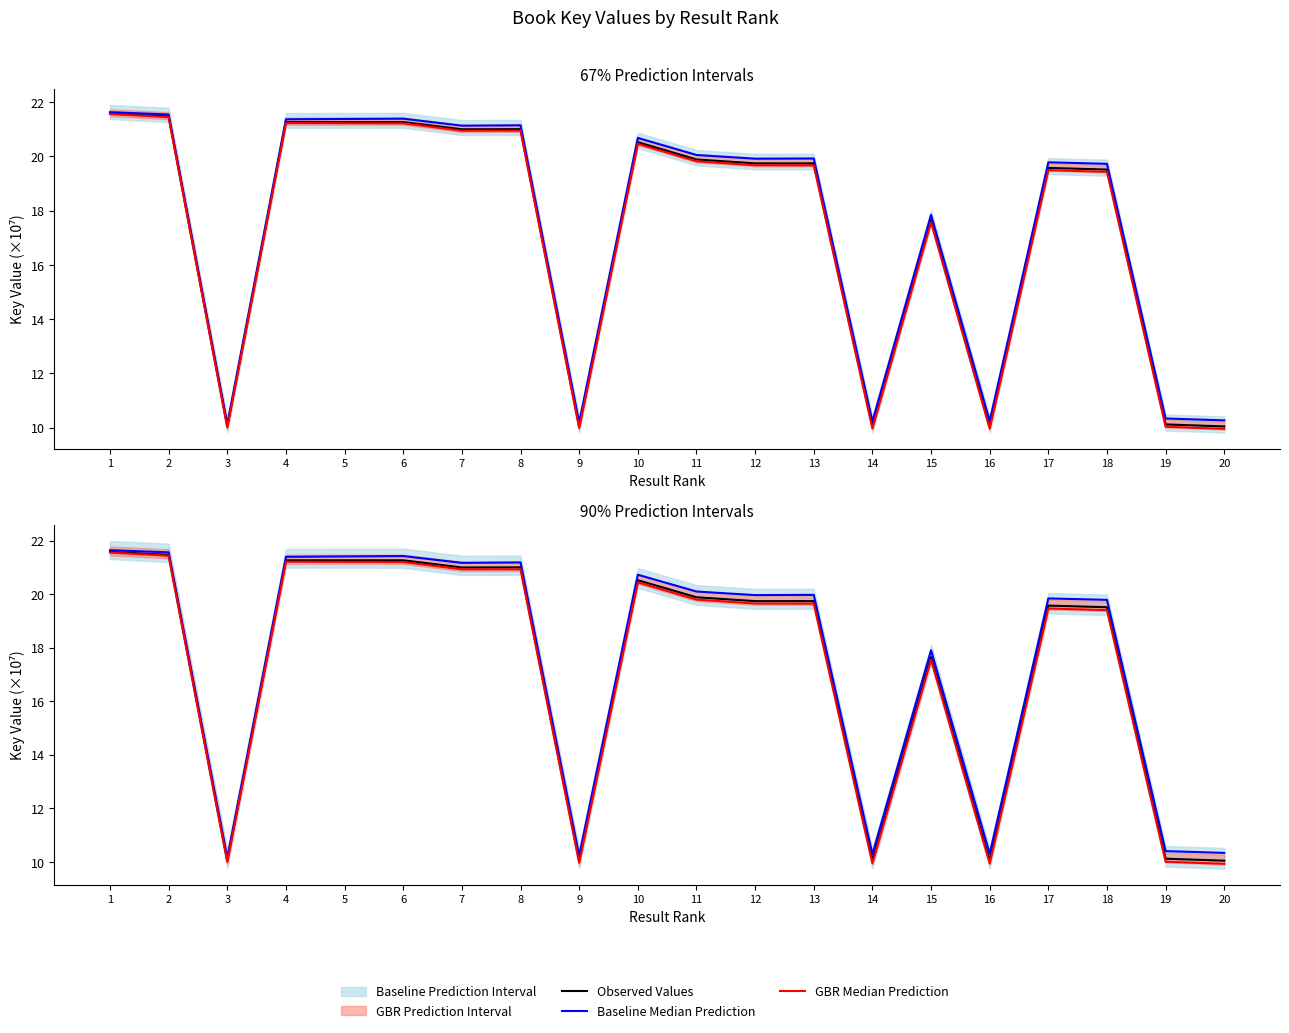

Does the chart display data point markers on the line(s)?

No